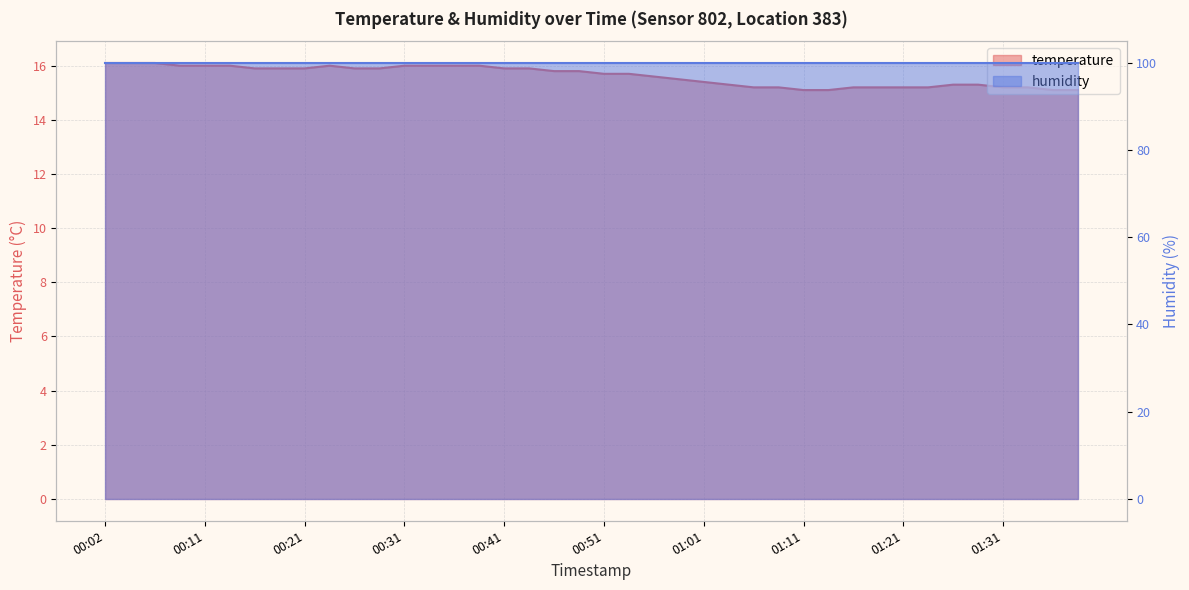

Rank the categories by value from lowest to highest.

01:11, 01:13, 01:36, 01:38, 01:05, 01:08, 01:16, 01:18, 01:21, 01:23, 01:31, 01:33, 01:03, 01:26, 01:28, 01:01, 00:58, 00:56, 00:51, 00:53, 00:46, 00:48, 00:16, 00:19, 00:21, 00:26, 00:29, 00:41, 00:43, 00:09, 00:11, 00:14, 00:24, 00:31, 00:33, 00:36, 00:38, 00:02, 00:04, 00:07